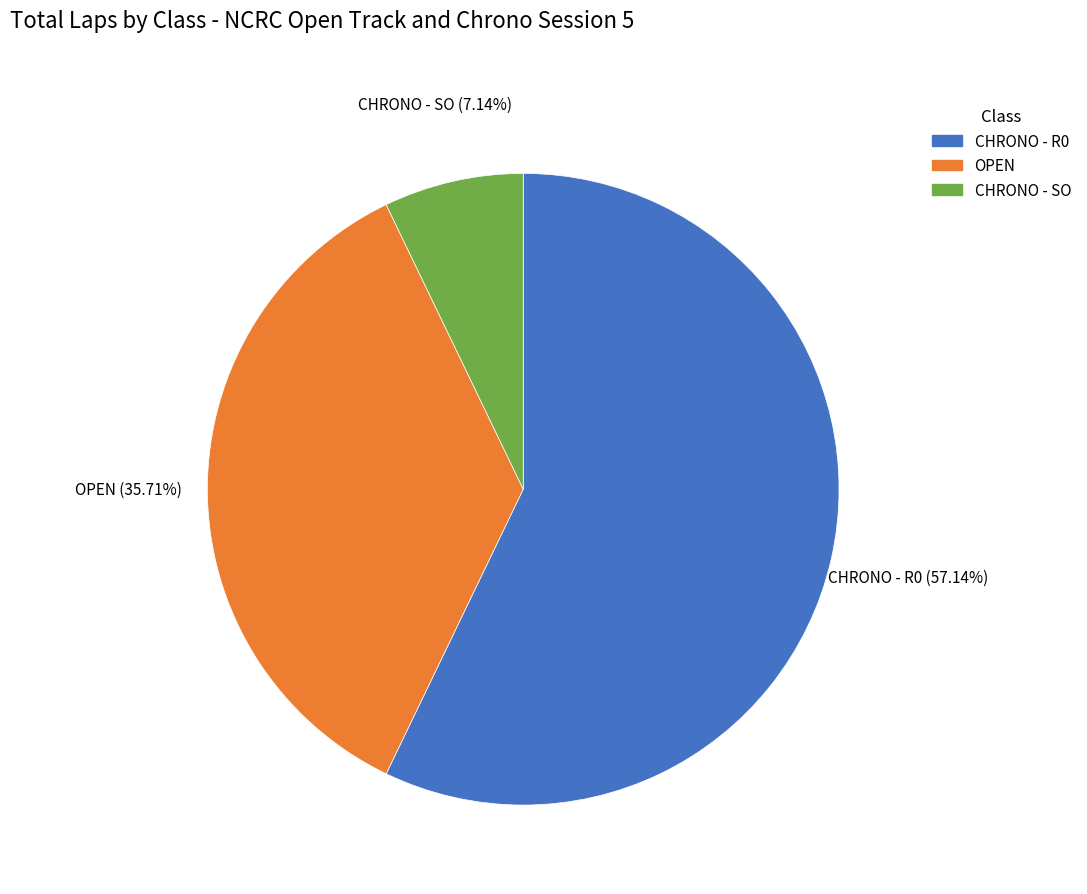

Do OPEN and CHRONO - R0 together represent more than half of the pie?

Yes